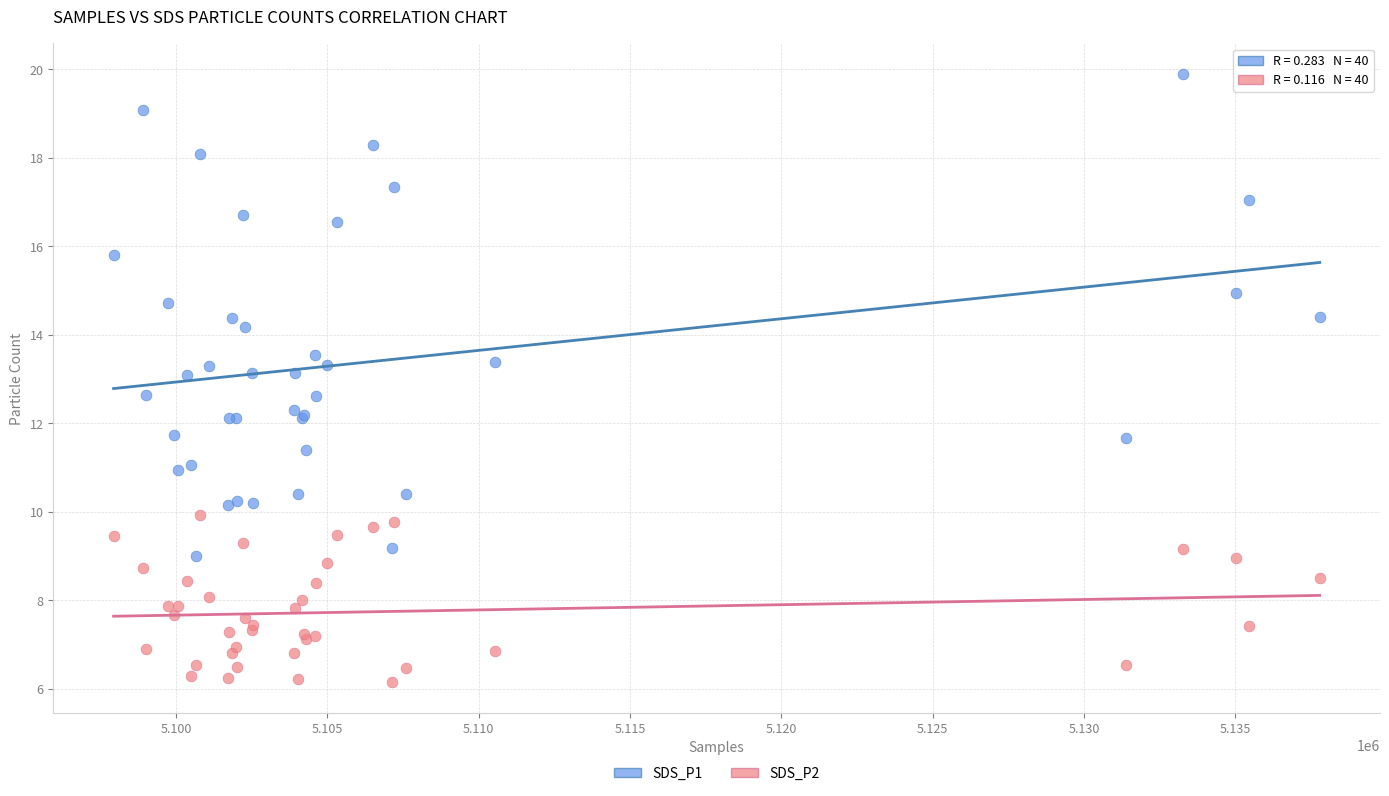

Which series reaches the maximum Y coordinate?

SDS_P1